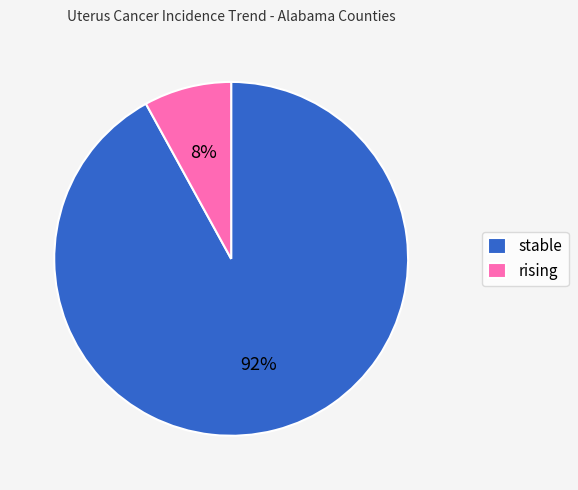

How many segments does this pie chart have?

2